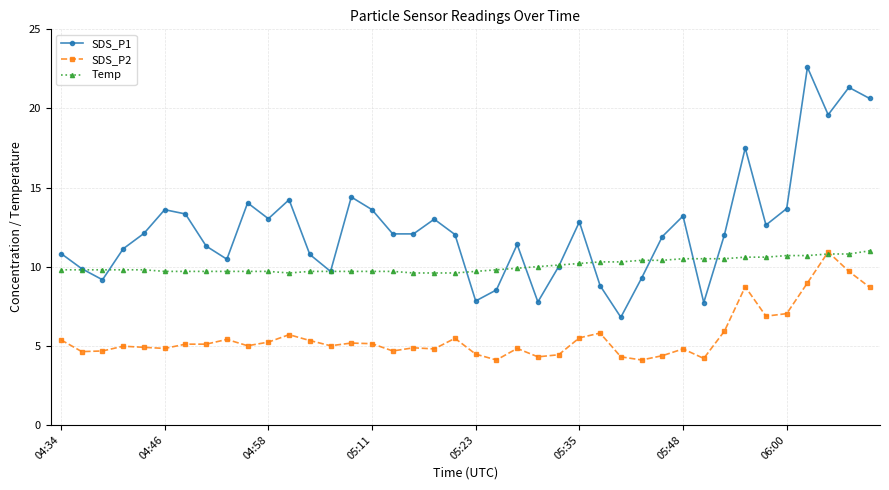

Rank the series by their average value, from lowest to highest.

SDS_P2, Temp, SDS_P1